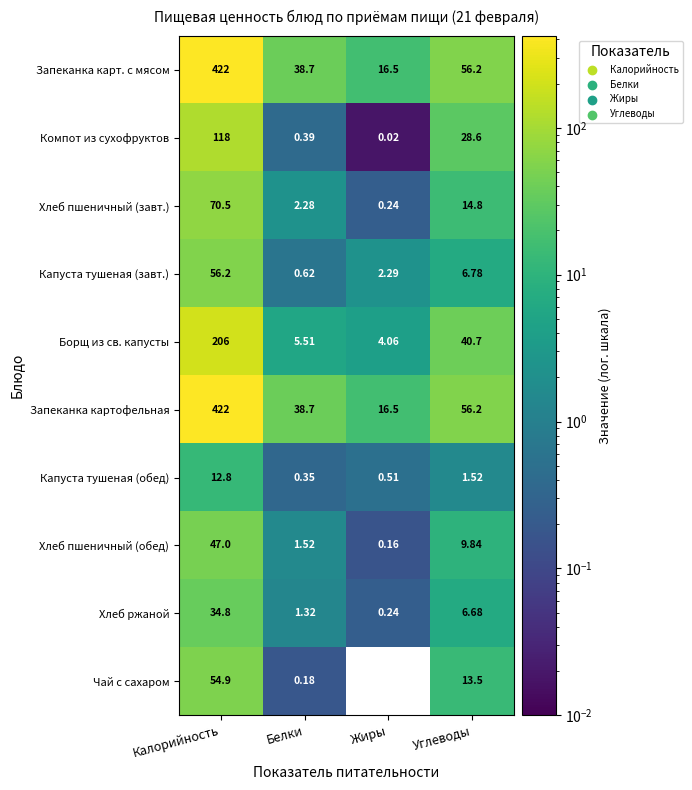

Count the number of data series in this chart.

10